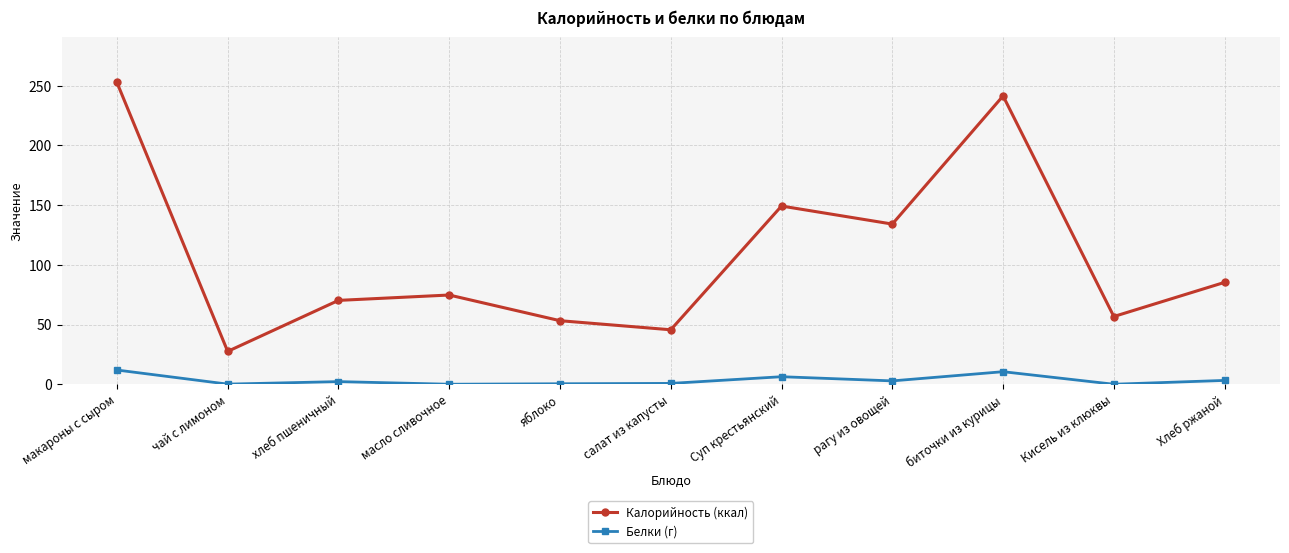

True or false: Калорийность (ккал) and Белки (г) cross at least once.

False